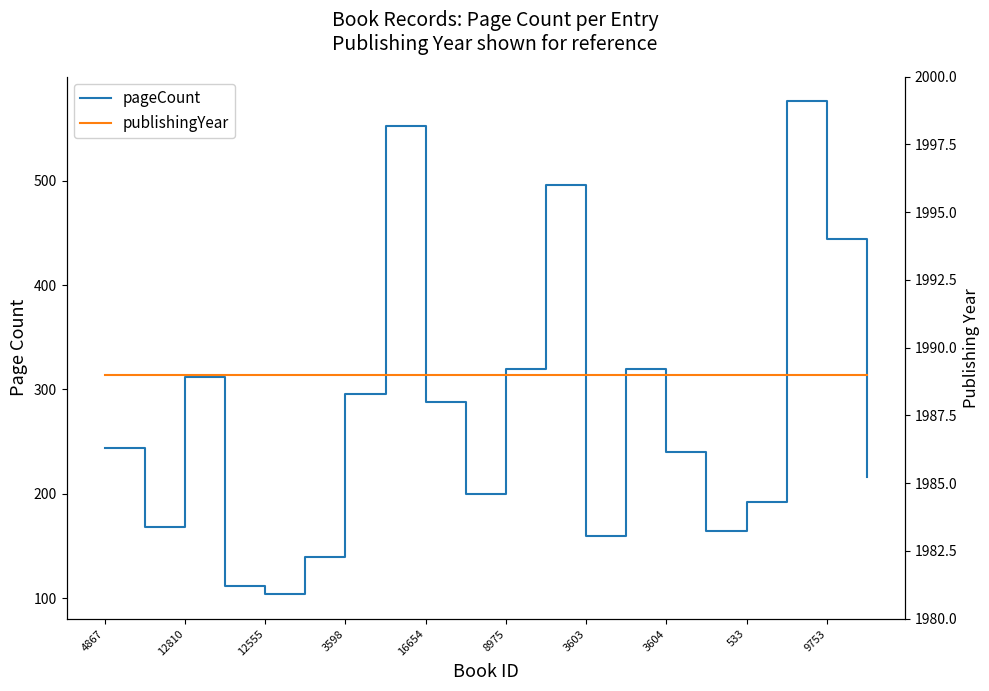

Which series has the largest total across all categories?

publishingYear